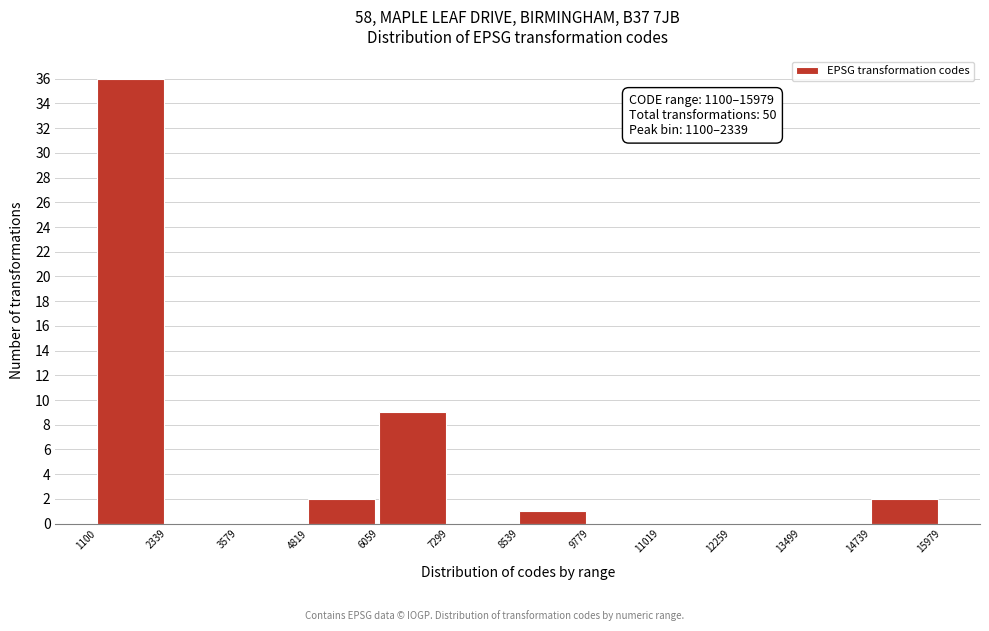

Which range on the x-axis has the tallest bar?

1100 to 2339